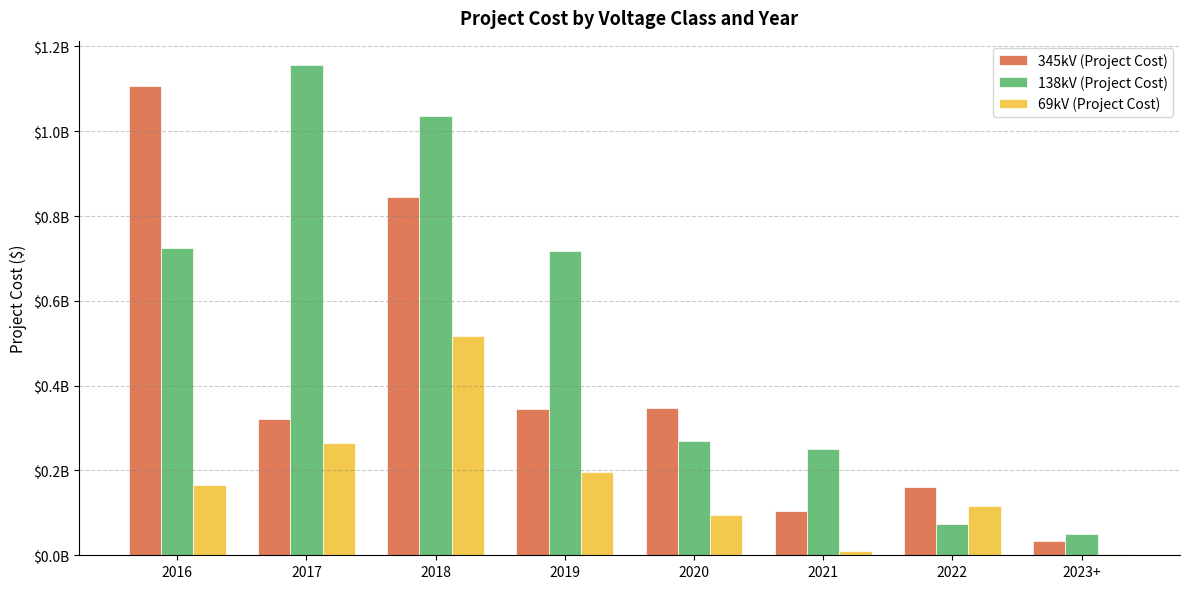

What are all the series names shown in the legend?

345kV (Project Cost), 138kV (Project Cost), 69kV (Project Cost)